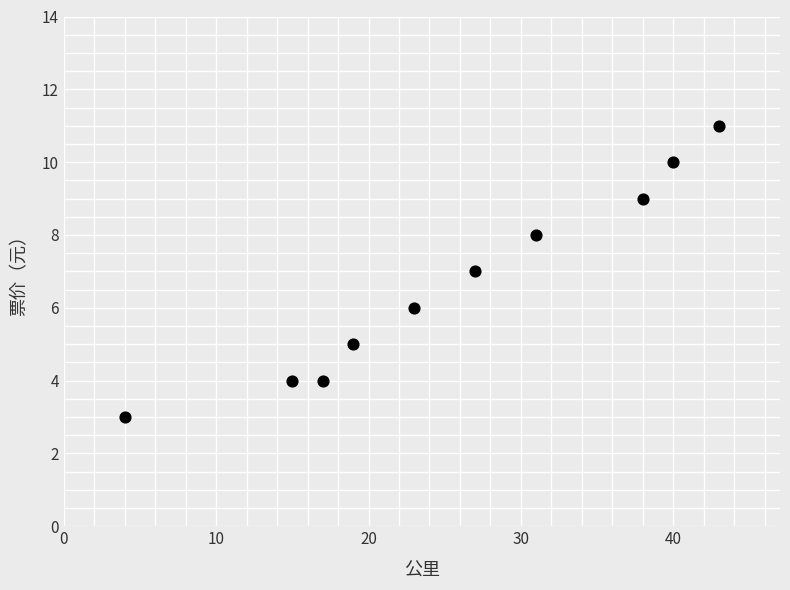

What is the range of X values (max minus min)?

39